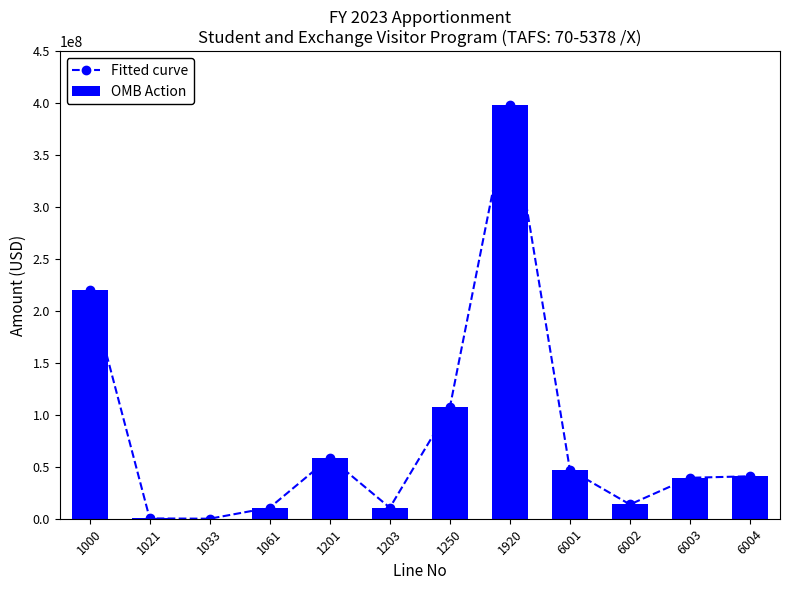

What is the maximum value shown in the chart?

398057694